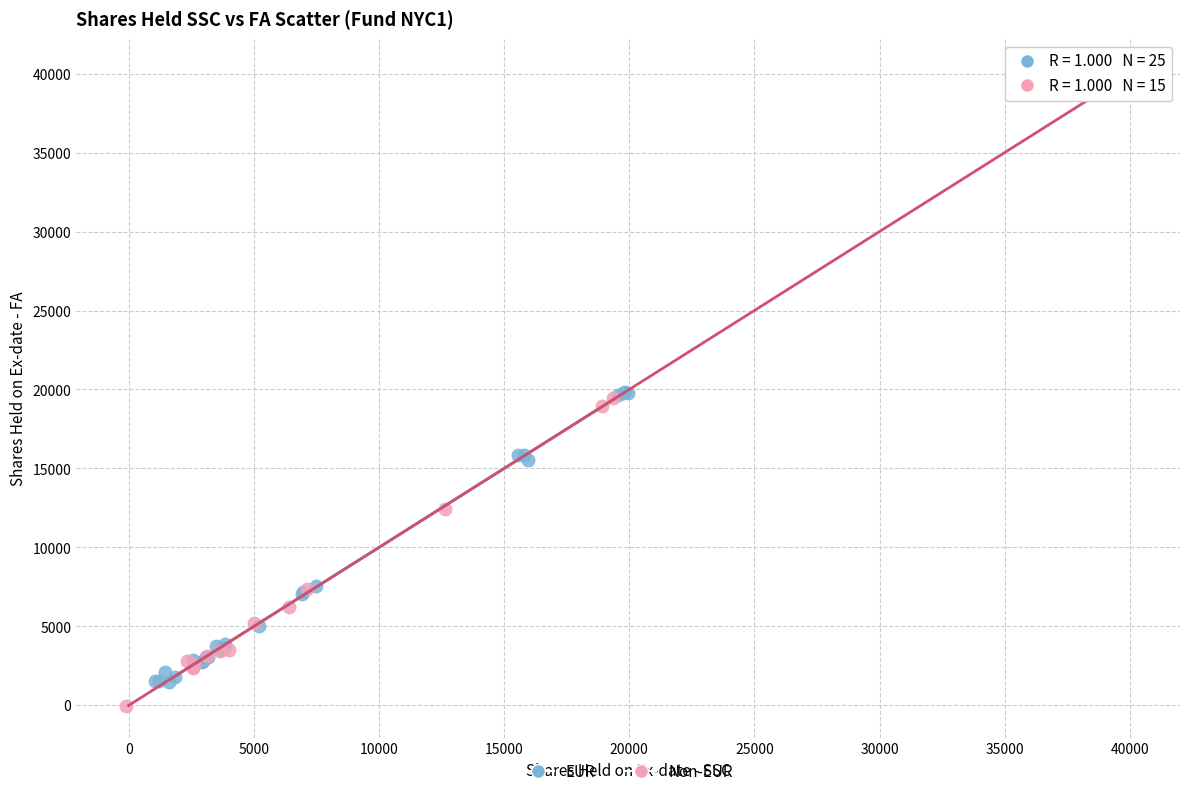

Which series contains the lowest Y value?

Non-EUR